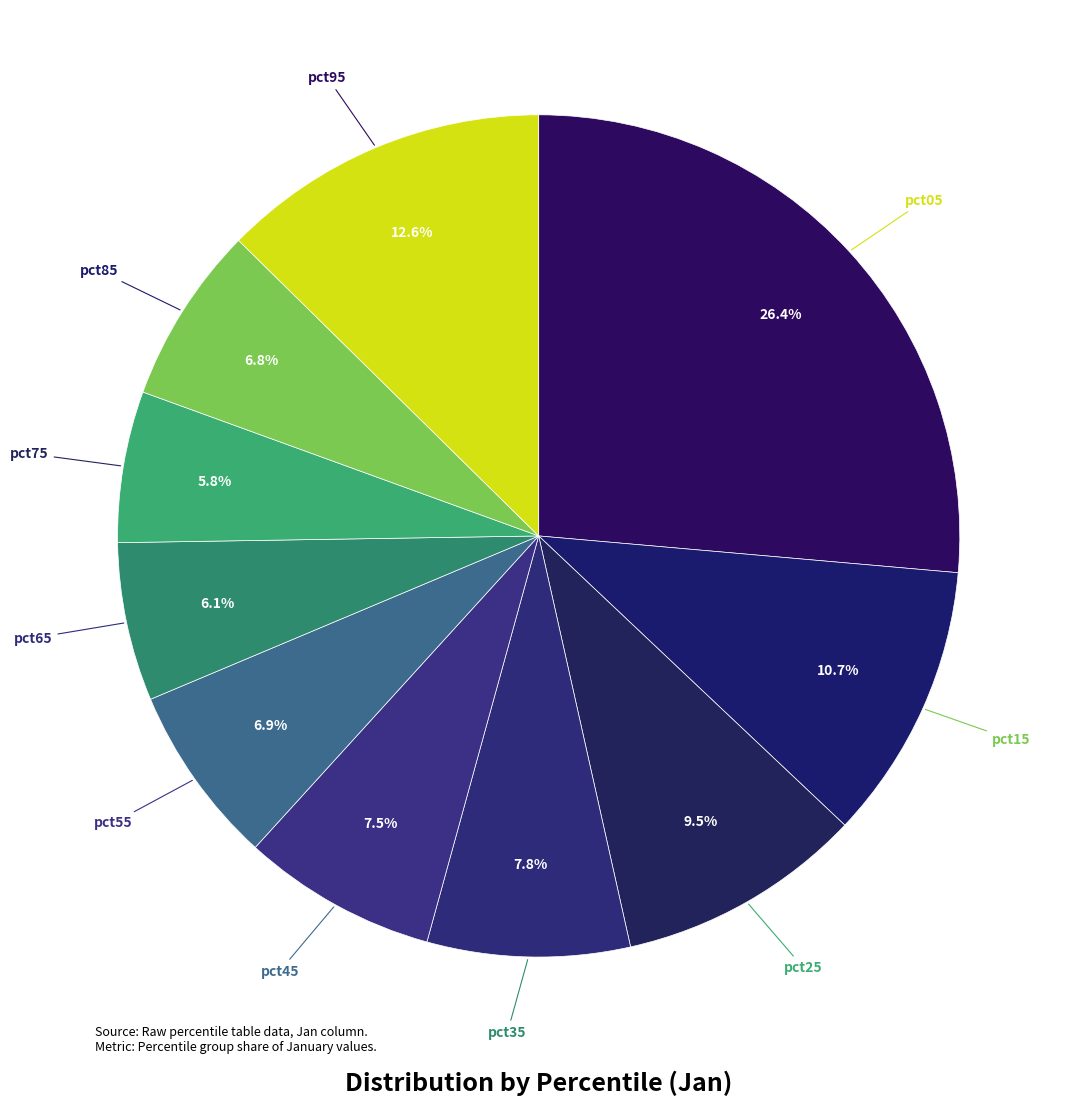

To the nearest percent, what is the average slice percentage?

10%